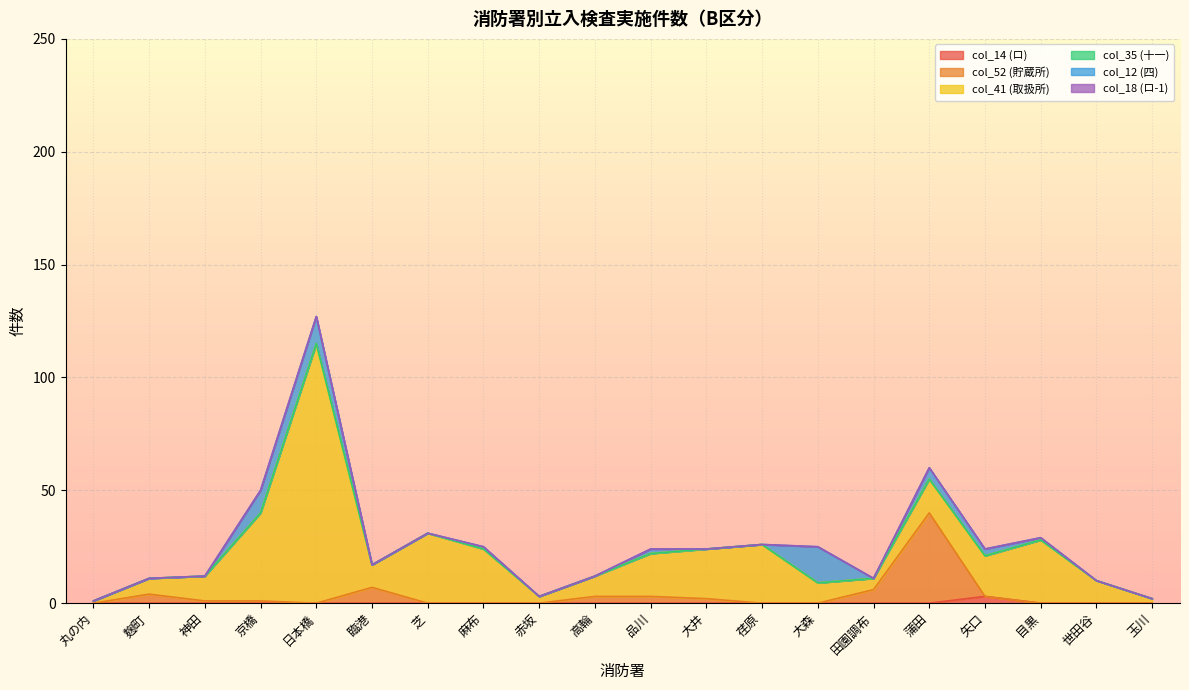

What is the label of the 5th point from the right?

蒲田